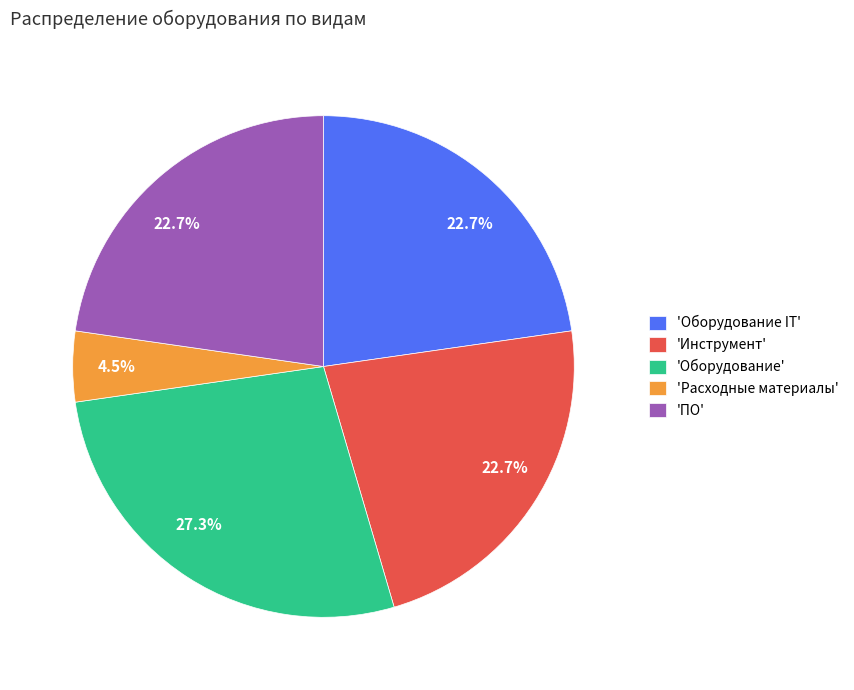

To the nearest percent, what is the difference between the largest and smallest slice percentages?

23%